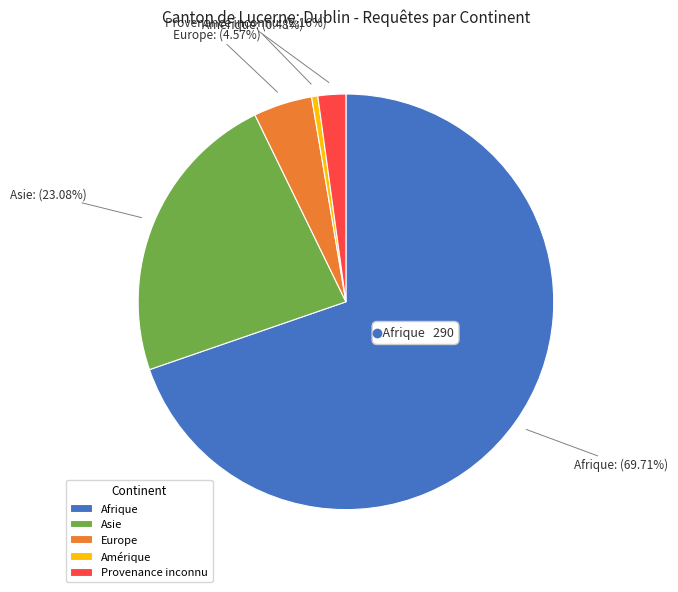

Which category accounts for the majority?

Afrique